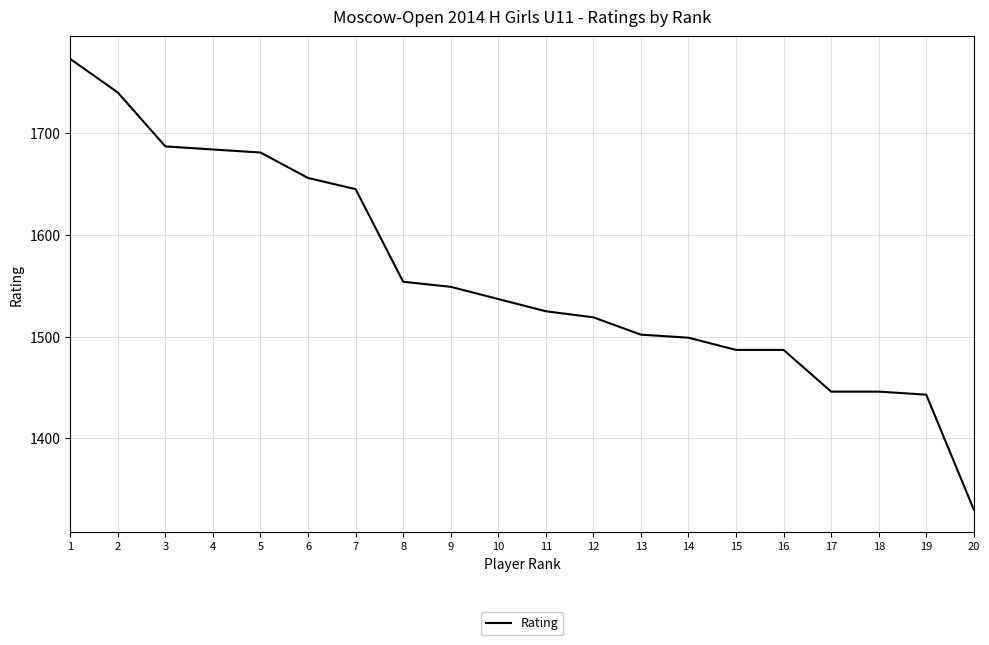

What is the difference between the values at 6 and 11?

131